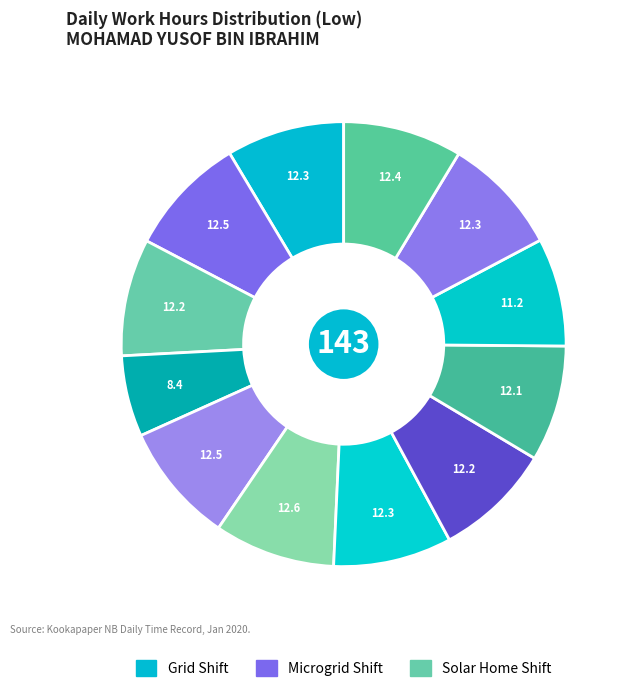

How many segments does this pie chart have?

12